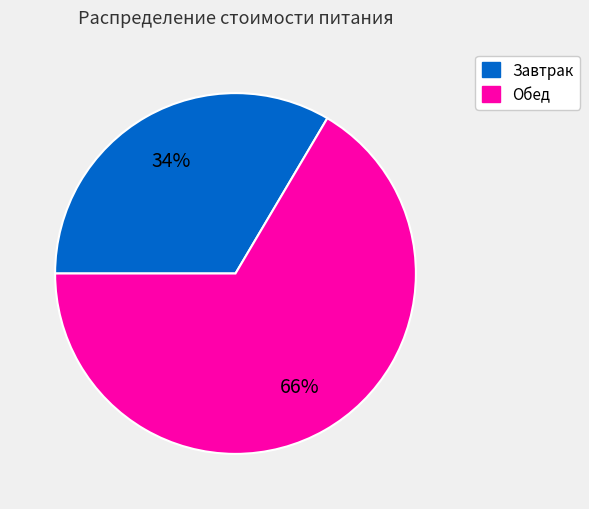

The Обед slice represents 58% of the pie. True or false?

False